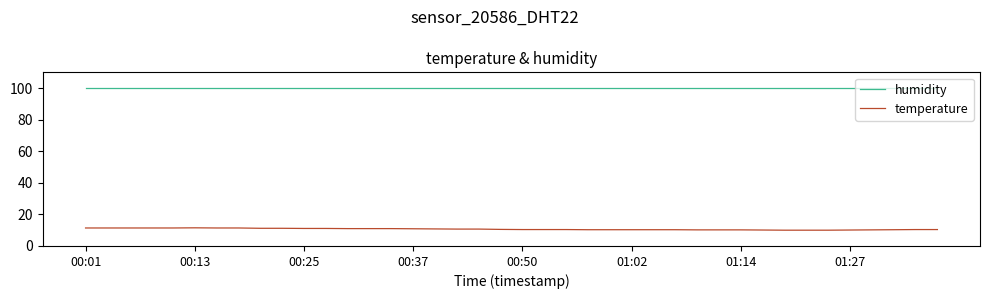

What is the smallest value displayed?

10.0